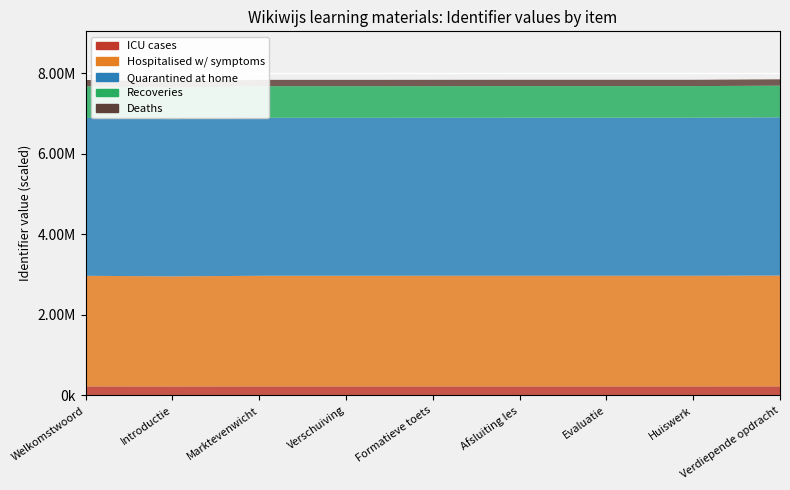

What is the change in value from Marktevenwicht to Verschuiving?

+8